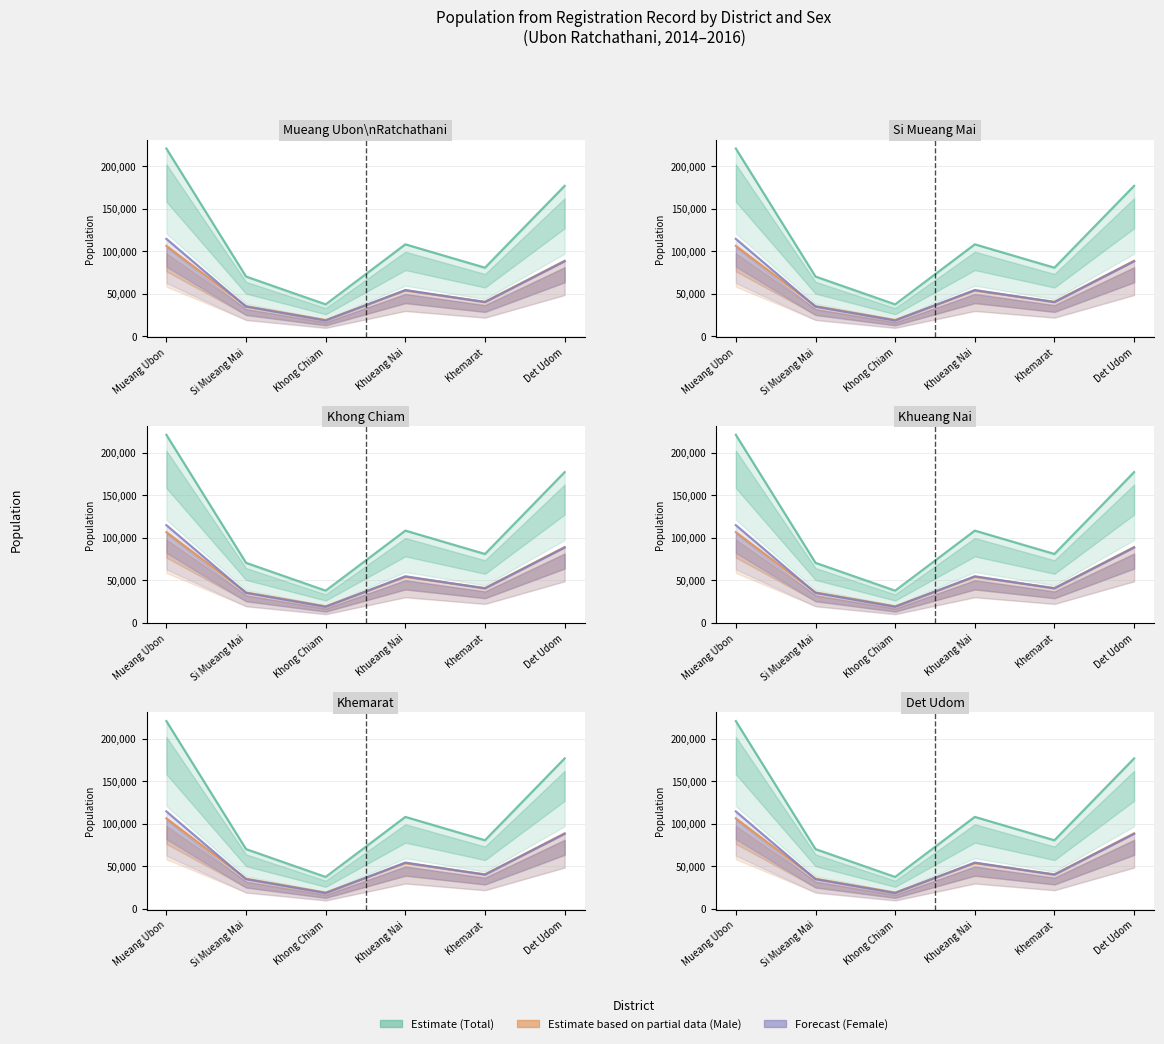

In Forecast (Female), how many points are higher than both neighbors (excluding endpoints)?

1